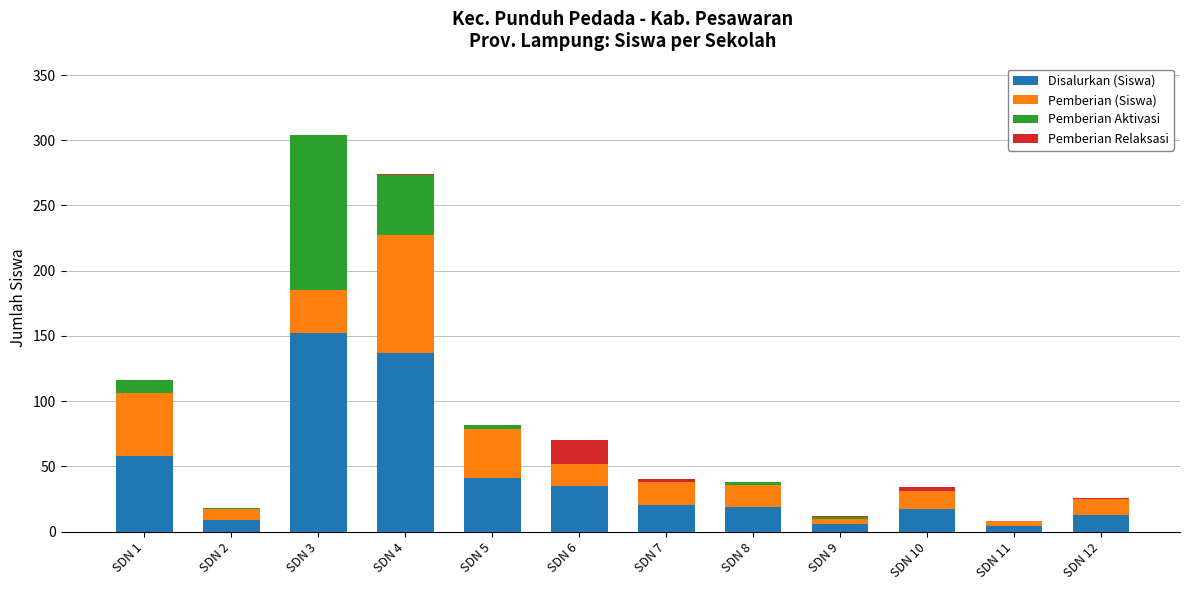

At which category is the sum across all series the highest?

SDN 3